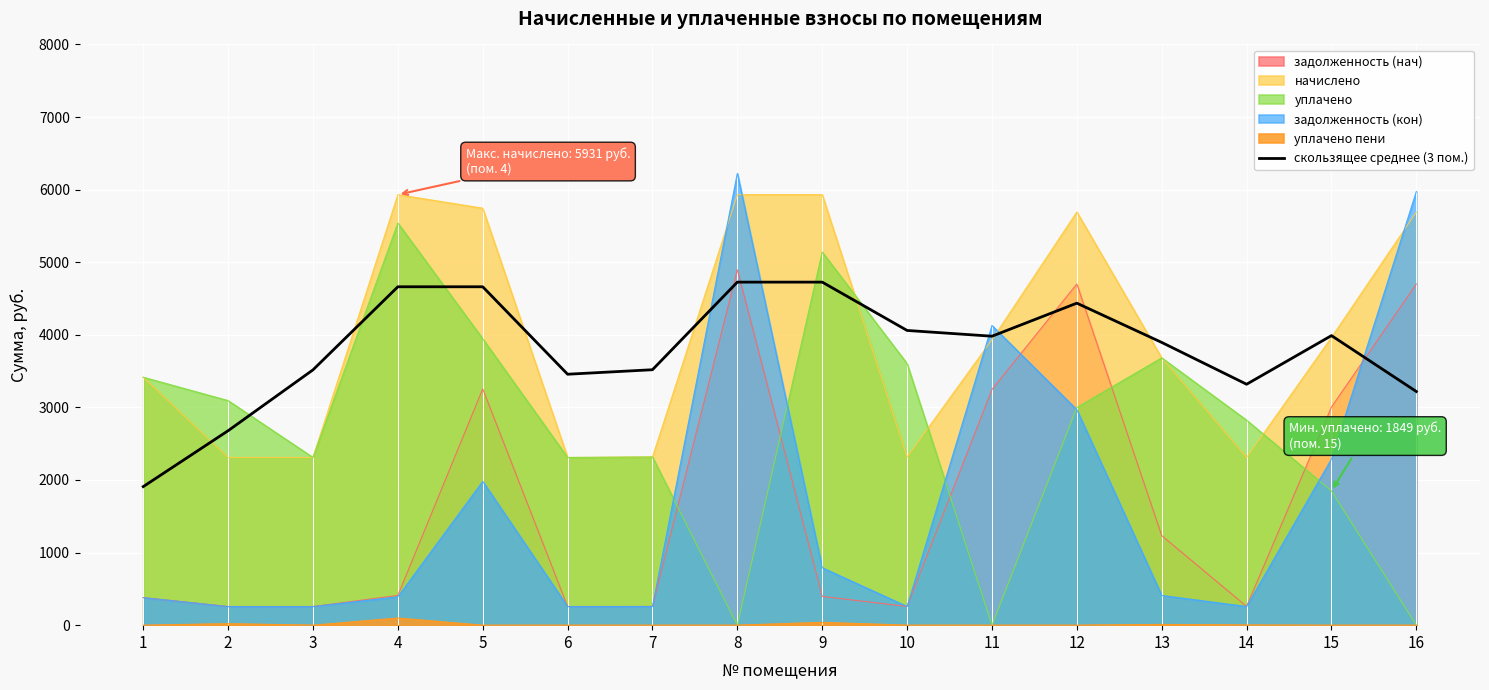

At which category does the chart reach its minimum across all series?

1